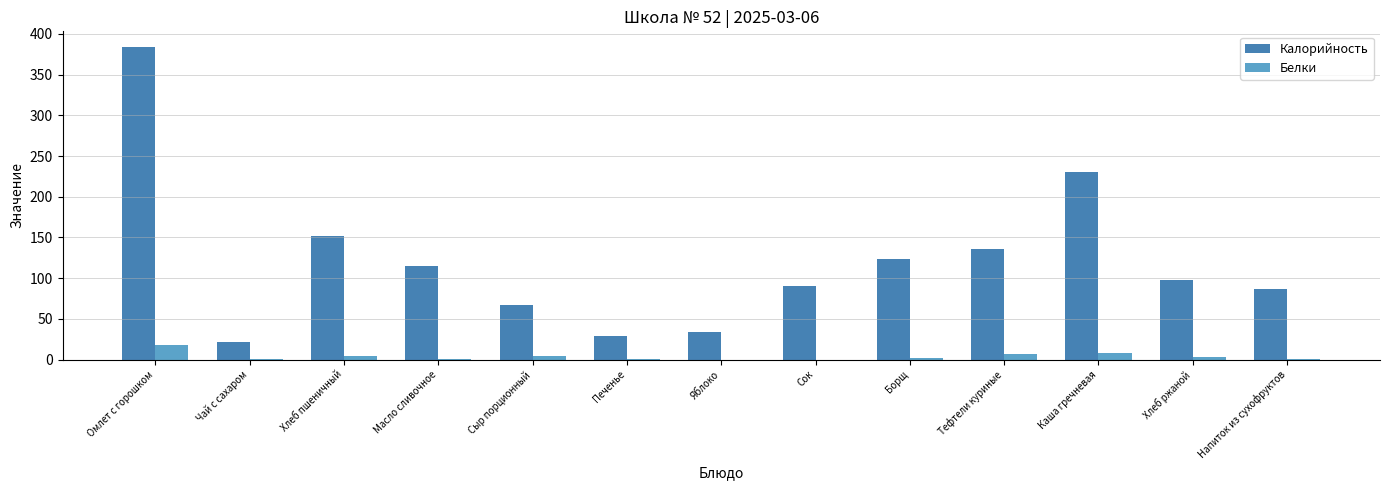

True or false: Калорийность has a value of 180.1 at Омлет с горошком.

False